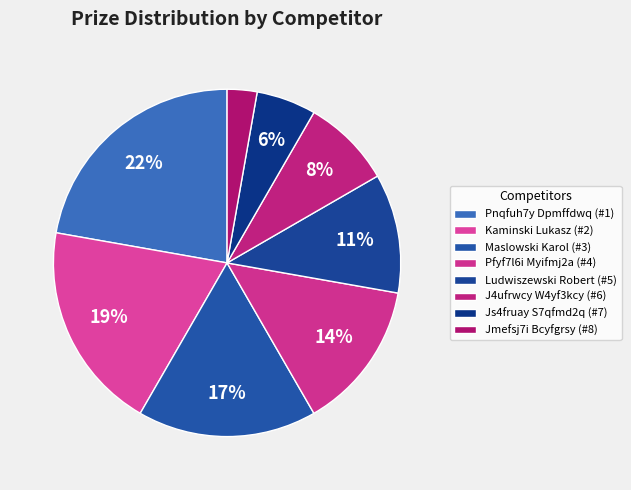

How many segments does this pie chart have?

8